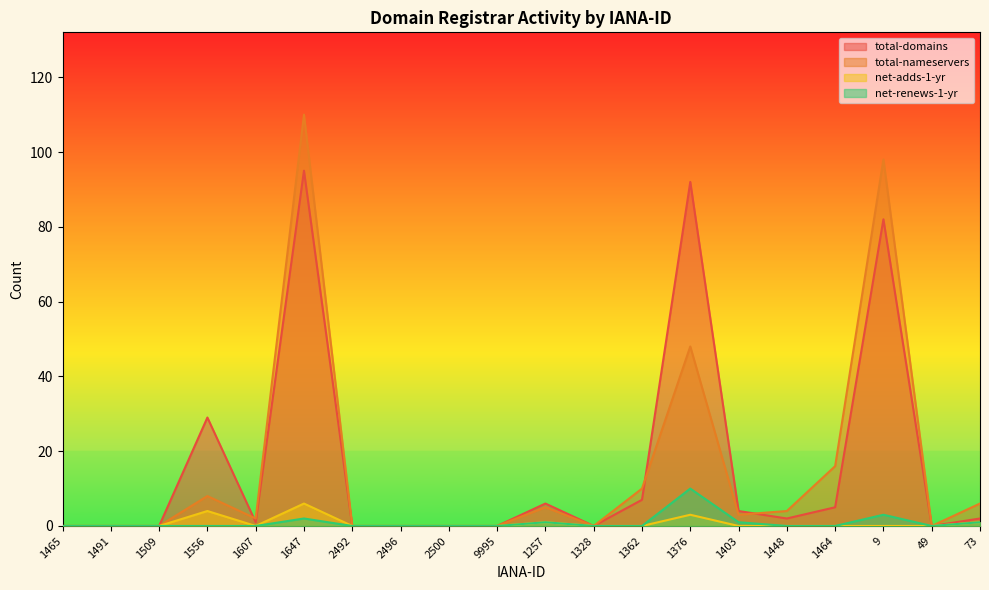

True or false: total-nameservers has a value of 2 at 1448.

False